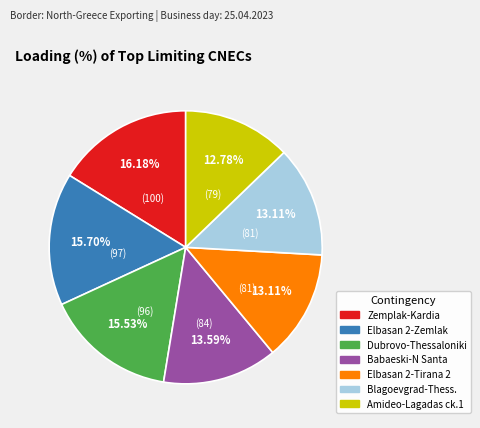

Does any single category account for the majority?

No